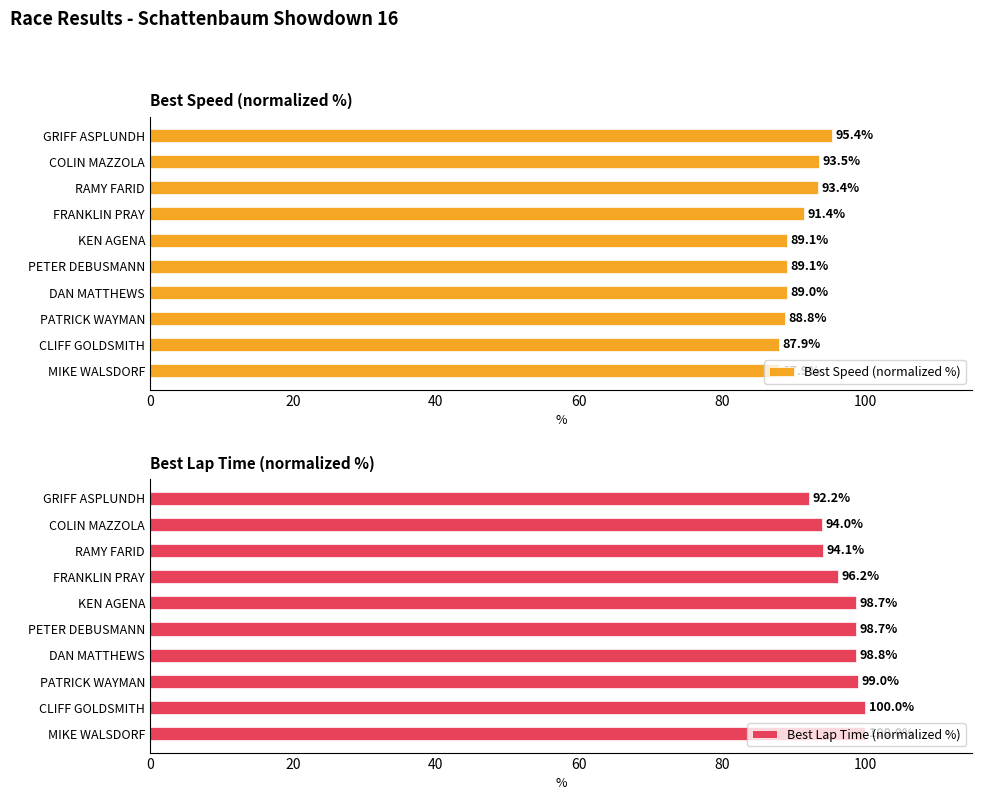

What is the greatest value displayed?

100.0